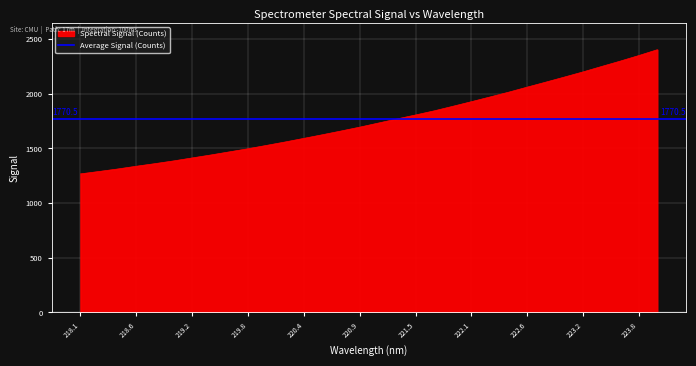

What is the highest value of the Spectral Signal (Counts) series?

2402.4